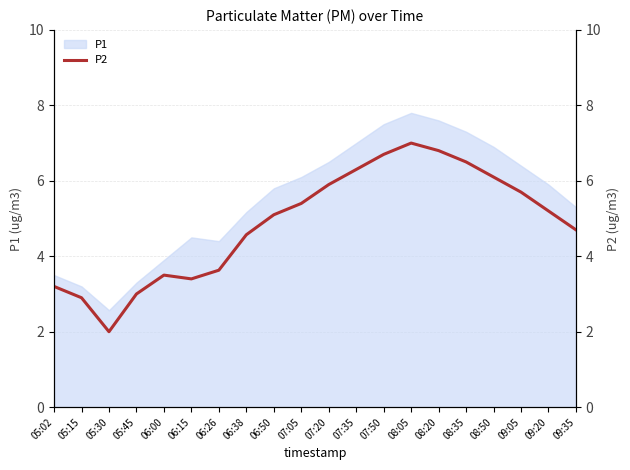

What is the change in value from 08:05 to 09:35?

-2.3